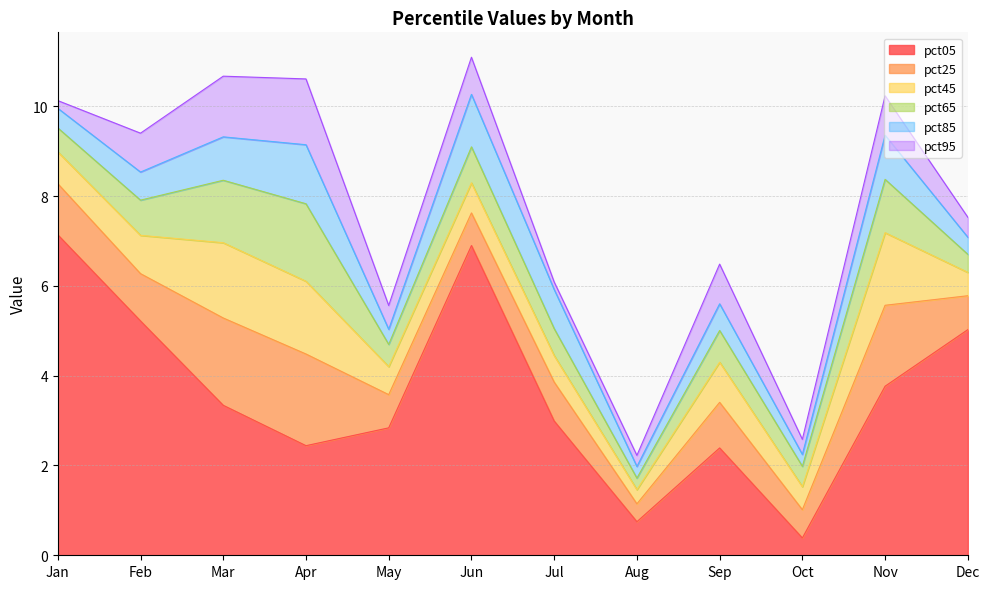

Which series has the widest spread of values?

pct05